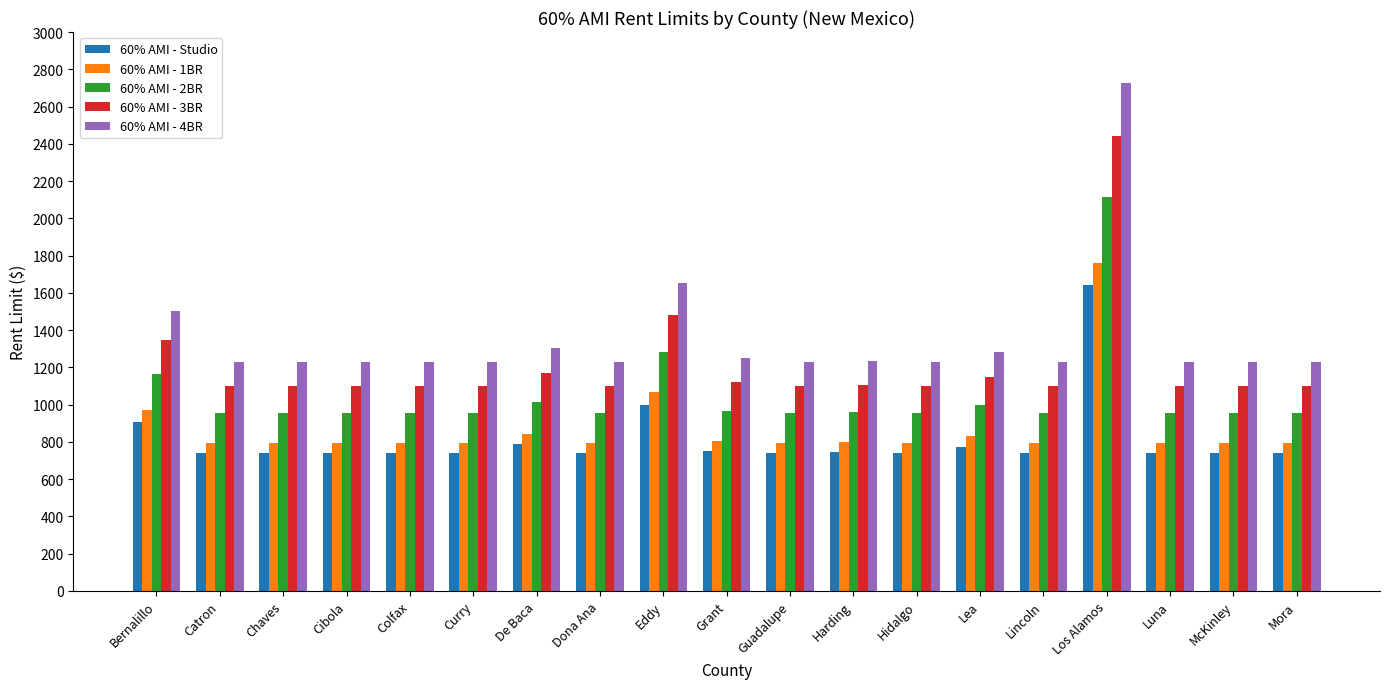

What is the maximum value shown in the chart?

2724